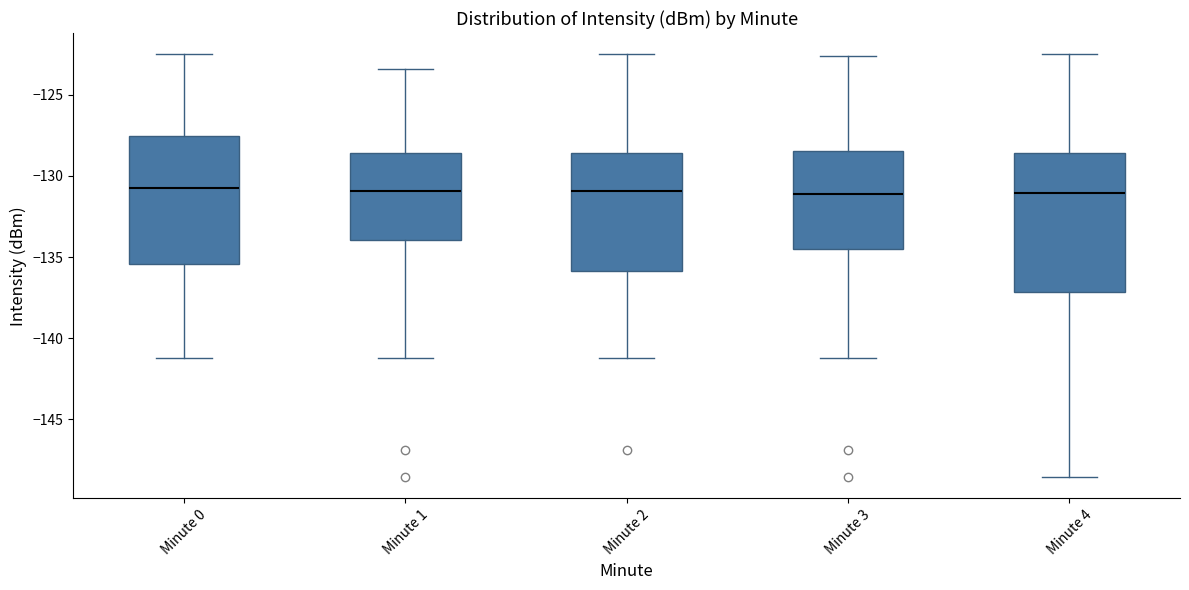

Reading left to right, read every box against the y-axis: the position of its median line, the range the box covers, and the ends of its whiskers. The values are not printed on the chart, so give them approximately, as read against the axis.

Minute 0: median -131.0, box -135.5 to -127.5, whiskers -141.0 to -122.5
Minute 1: median -131.0, box -134.0 to -128.5, whiskers -141.0 to -123.5
Minute 2: median -131.0, box -136.0 to -128.5, whiskers -141.0 to -122.5
Minute 3: median -131.0, box -134.5 to -128.5, whiskers -141.0 to -122.5
Minute 4: median -131.0, box -137.0 to -128.5, whiskers -148.5 to -122.5